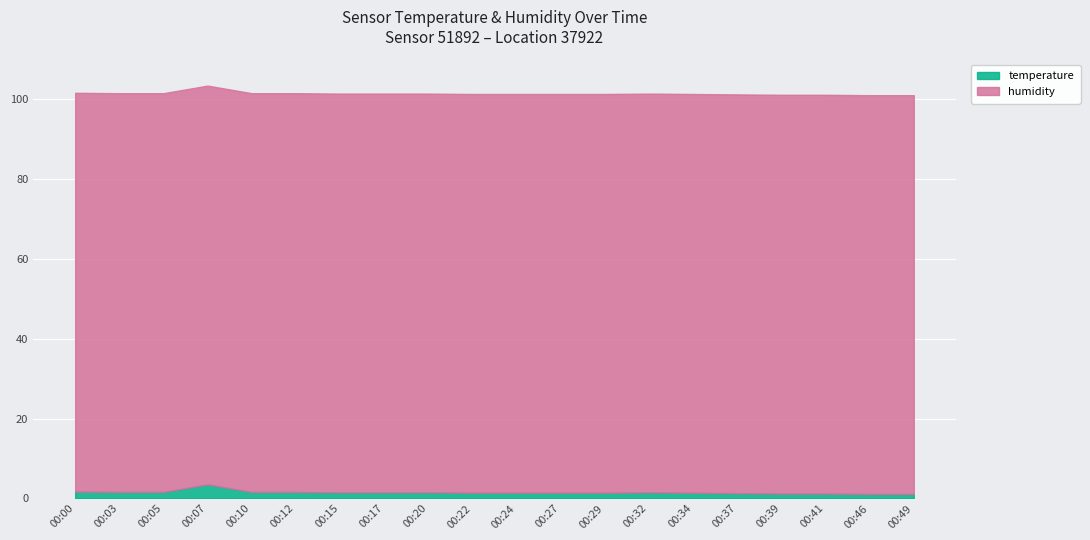

Reading left to right, what are all the values shown in this chart?

1.7	1.6	1.6	3.5	1.6	1.6	1.5	1.5	1.5	1.4	1.4	1.4	1.4	1.5	1.4	1.3	1.2	1.2	1.1	1.1